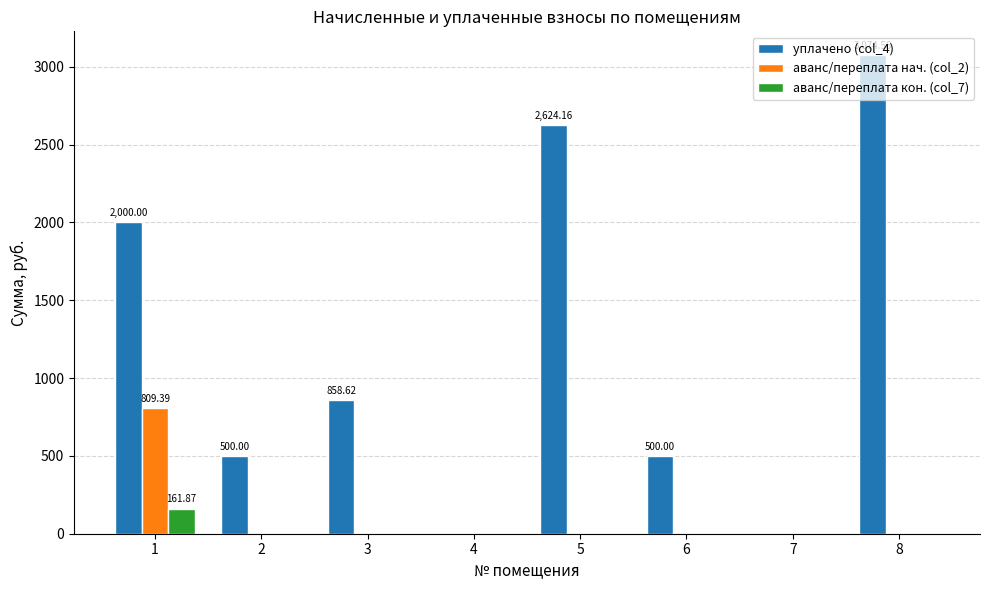

The value of уплачено (col_4) at 1 is 2000.0. True or false?

True